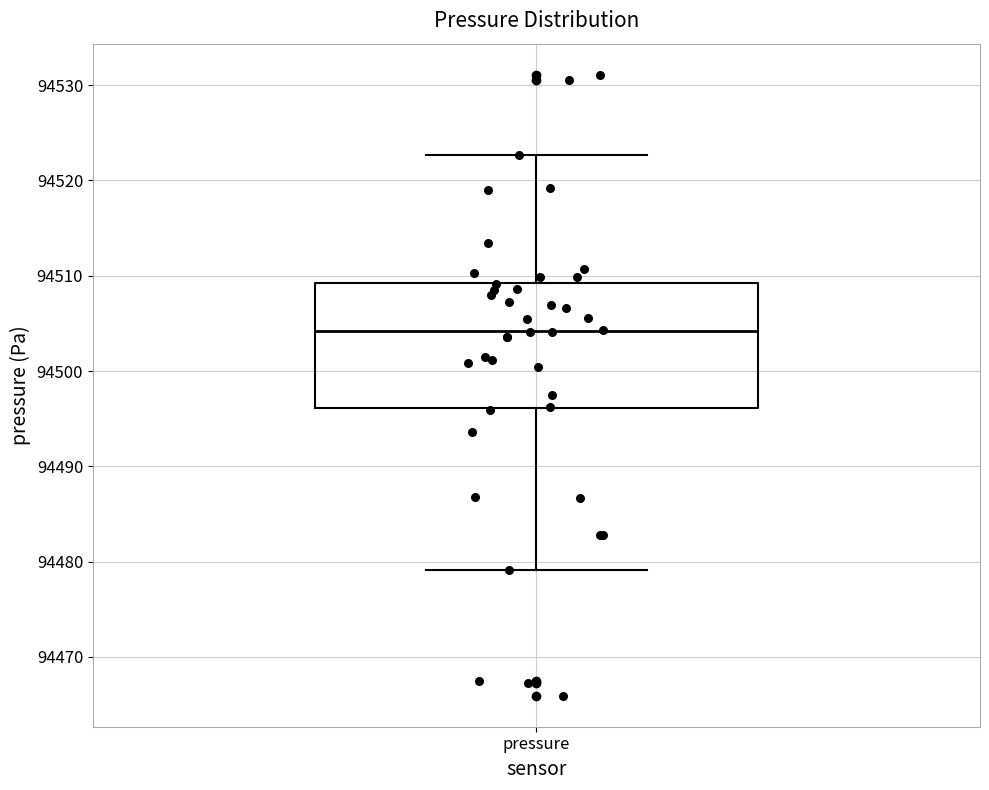

Where does the lower whisker of the box for pressure end on the y-axis? The values are not printed on the chart, so give them approximately, as read against the axis.

94479